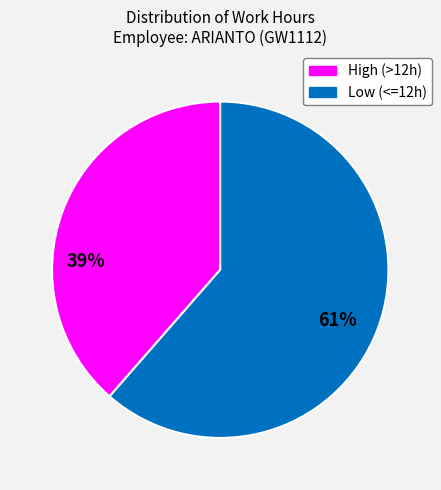

Does any single category account for the majority?

Yes